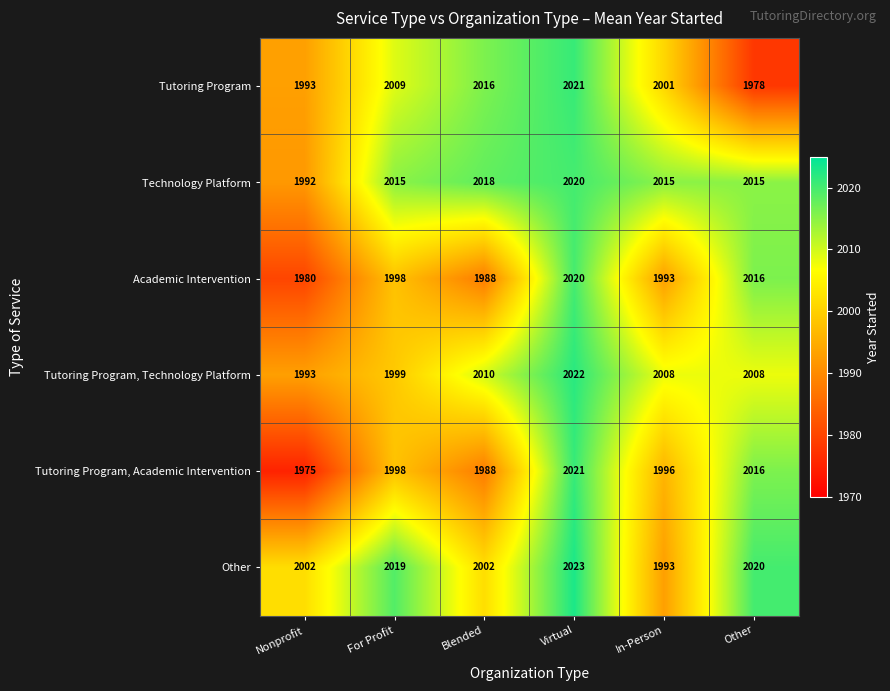

Which label corresponds to the smallest value in the chart?

Nonprofit